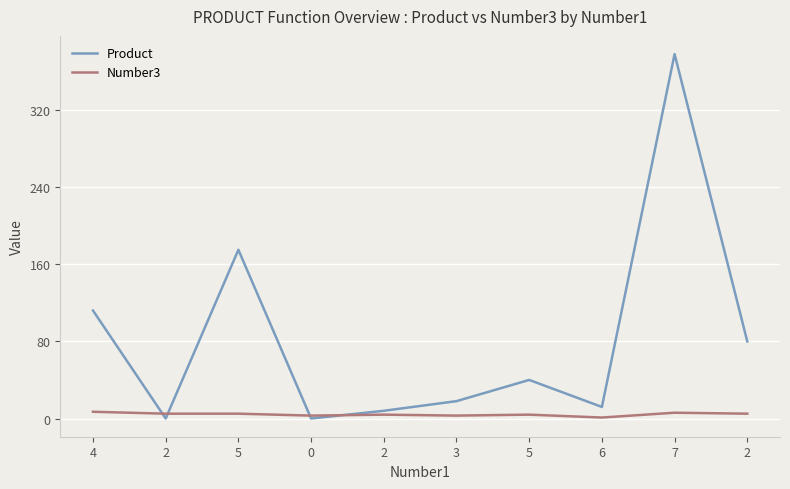

Reading left to right, extract all data points from this chart.

Product: 112	0	175	0	8	18	40	12	378	80
Number3: 7	5	5	3	4	3	4	1	6	5